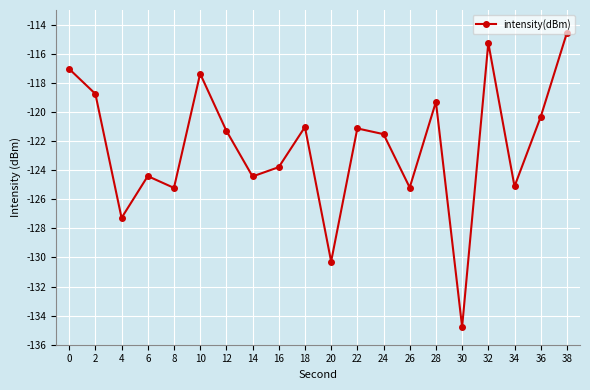

What is the change in value from 8 to 38?

+10.7